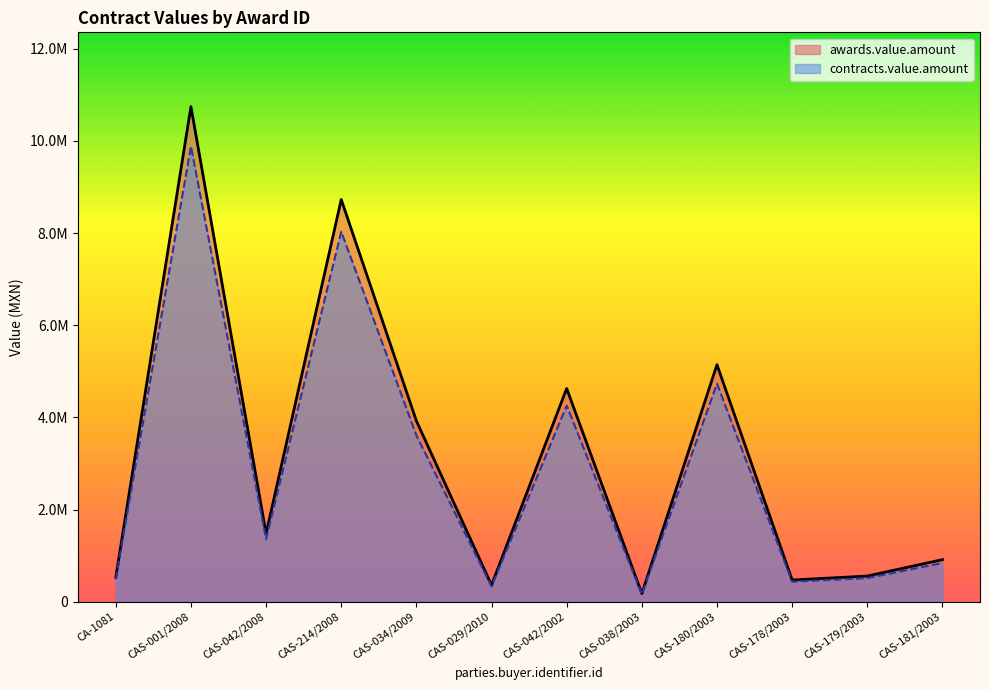

Reading left to right, what are all the values shown in this chart?

awards.value.amount: 530716.7	10743282.5	1479816.7	8728038.0	3924648.0	362139.0	4628194.8	178260.9	5144330.8	473200.0	559300.7	915080.7
contracts.value.amount: 488259.3	9883819.9	1361431.4	8029795.0	3610676.2	333167.9	4257939.3	164000.0	4732784.4	435344.0	514556.7	841874.2